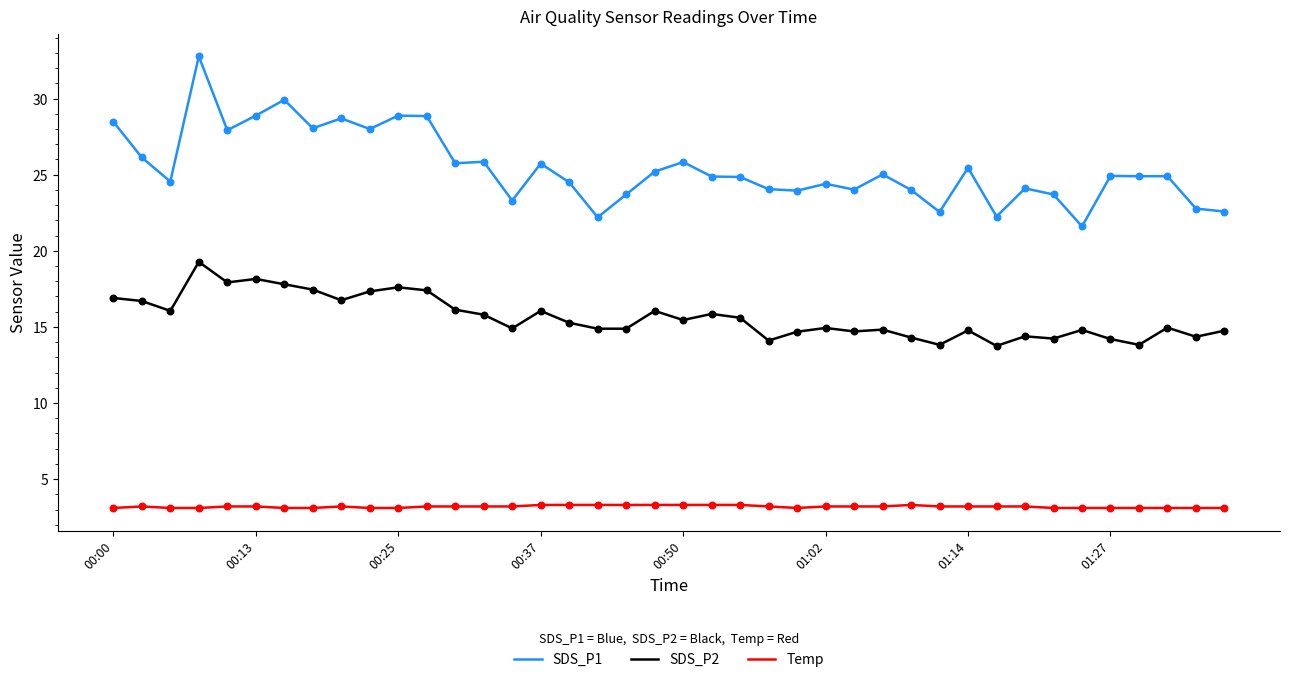

Which series has the largest total across all categories?

SDS_P1